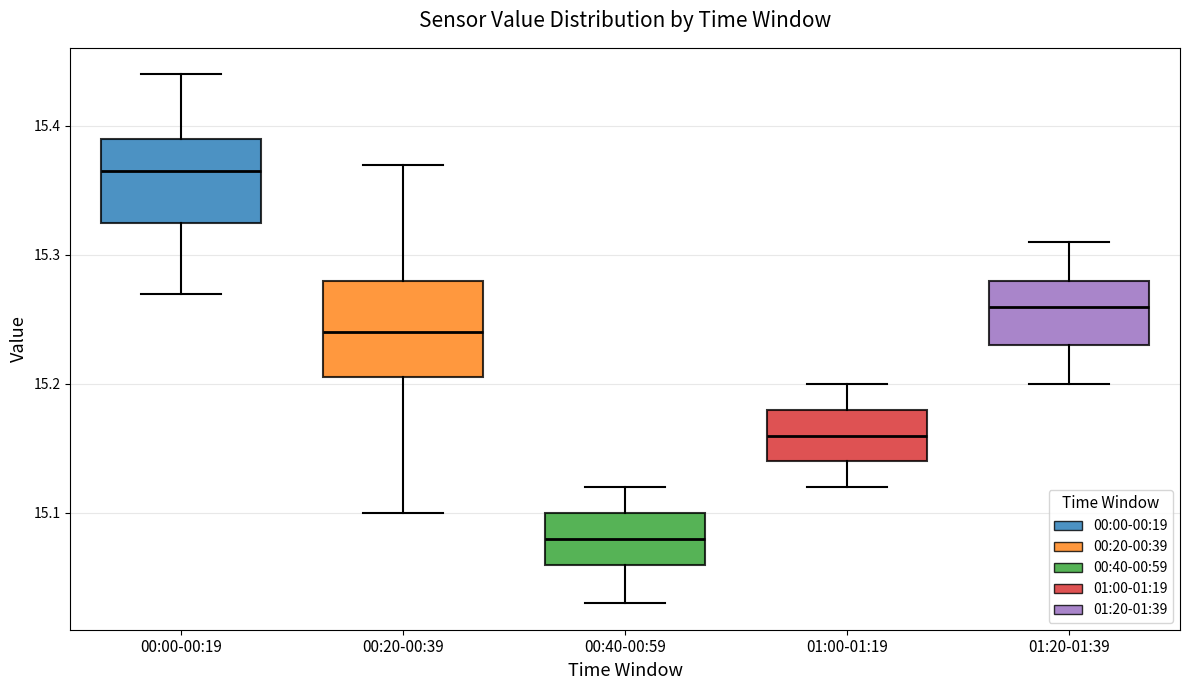

Reading left to right, transcribe this box plot: for each box, give where its median line is, the range the box spans, and where its two whiskers end, as read against the y-axis. The values are not printed on the chart, so give them approximately, as read against the axis.

00:00-00:19: median 15.37, box 15.33 to 15.39, whiskers 15.27 to 15.44
00:20-00:39: median 15.24, box 15.21 to 15.28, whiskers 15.10 to 15.37
00:40-00:59: median 15.08, box 15.06 to 15.10, whiskers 15.03 to 15.12
01:00-01:19: median 15.16, box 15.14 to 15.18, whiskers 15.12 to 15.20
01:20-01:39: median 15.26, box 15.23 to 15.28, whiskers 15.20 to 15.31